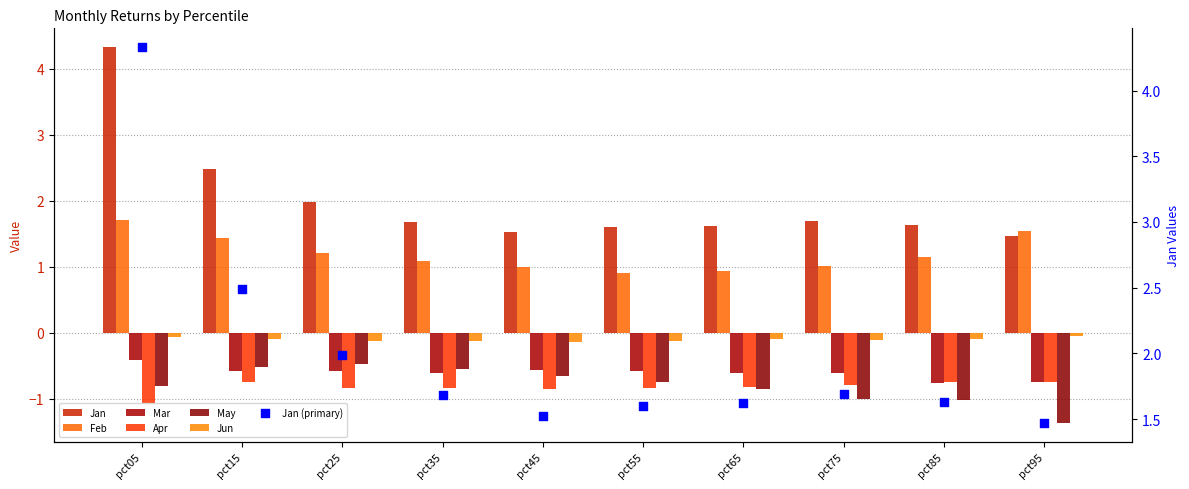

What is the total value across all series at pct95?

0.1